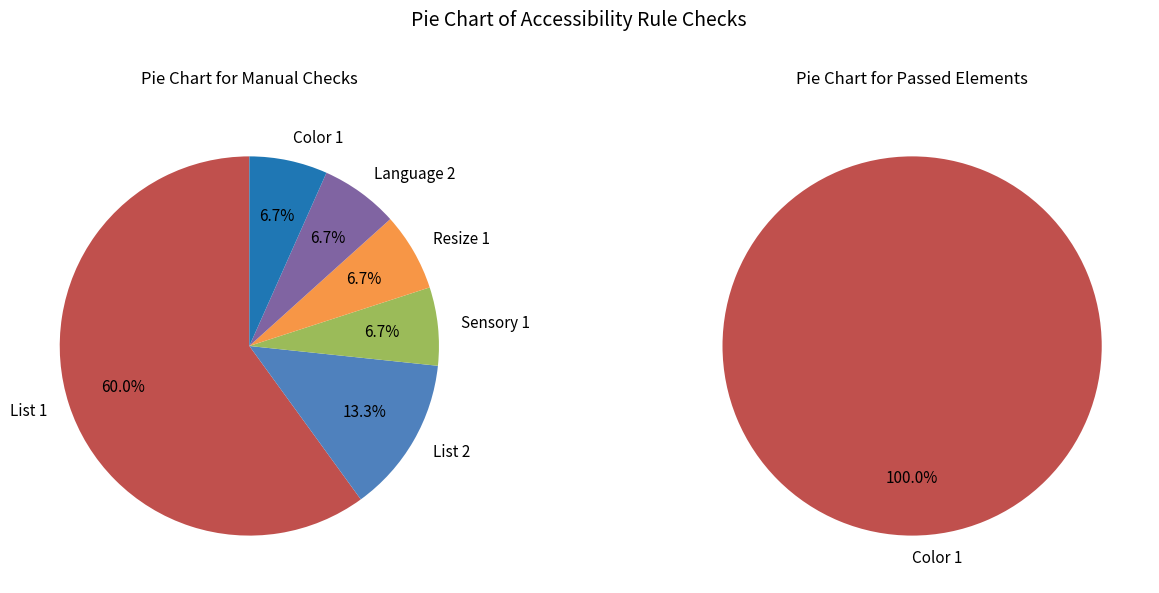

What percentage do List 2 and List 1 together represent?

73.3%